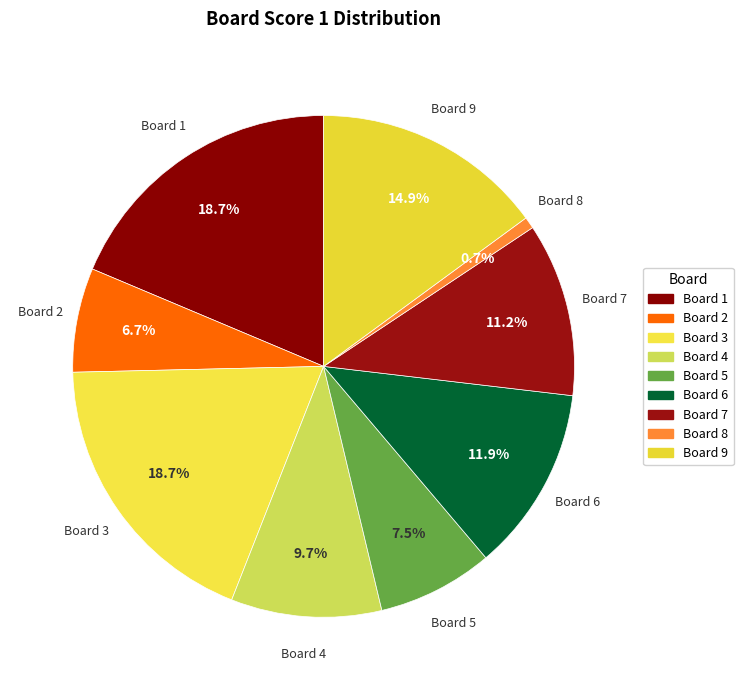

To the nearest percent, what is the average slice percentage?

11%